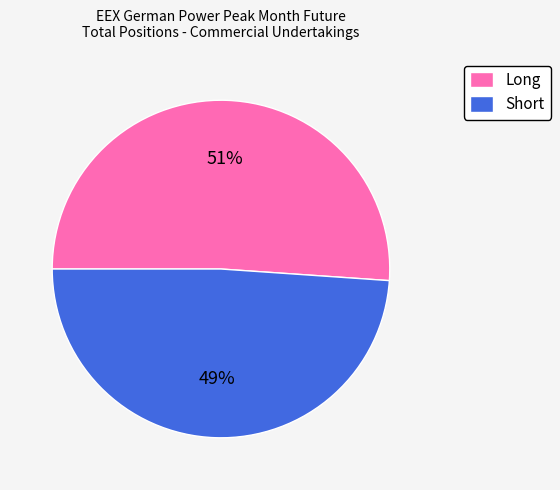

To the nearest percent, what is the difference between the Short and Long slice percentages?

2%